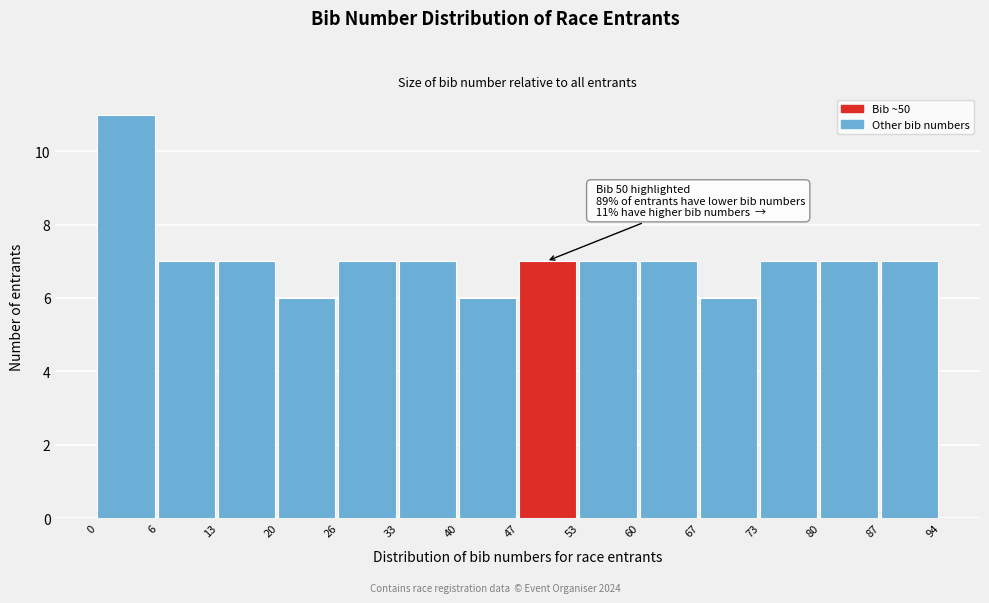

Which range on the x-axis has the tallest bar?

0 to 6